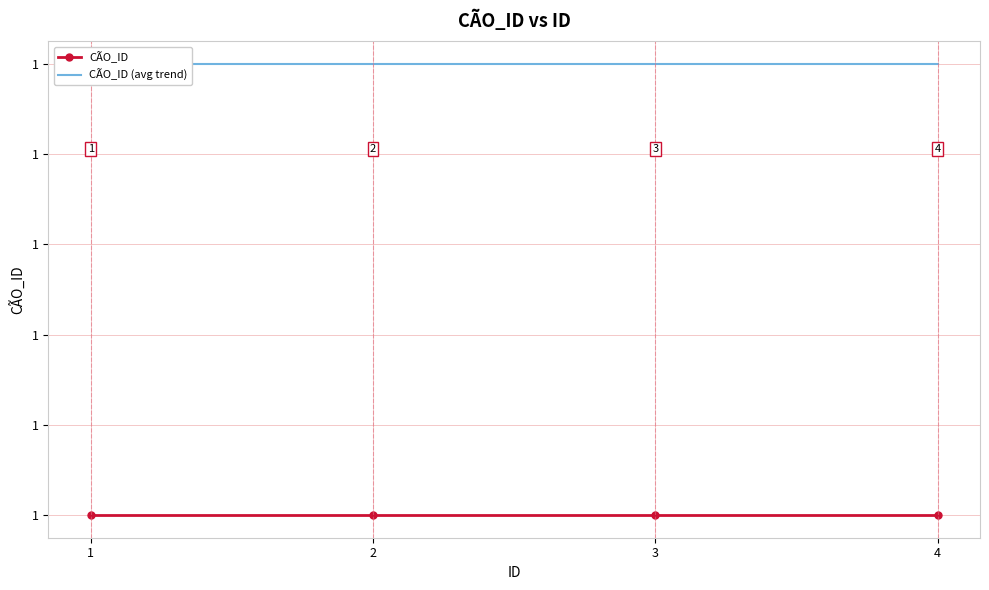

Rank the series by their maximum value, from lowest to highest.

CÃO_ID, CÃO_ID (avg trend)